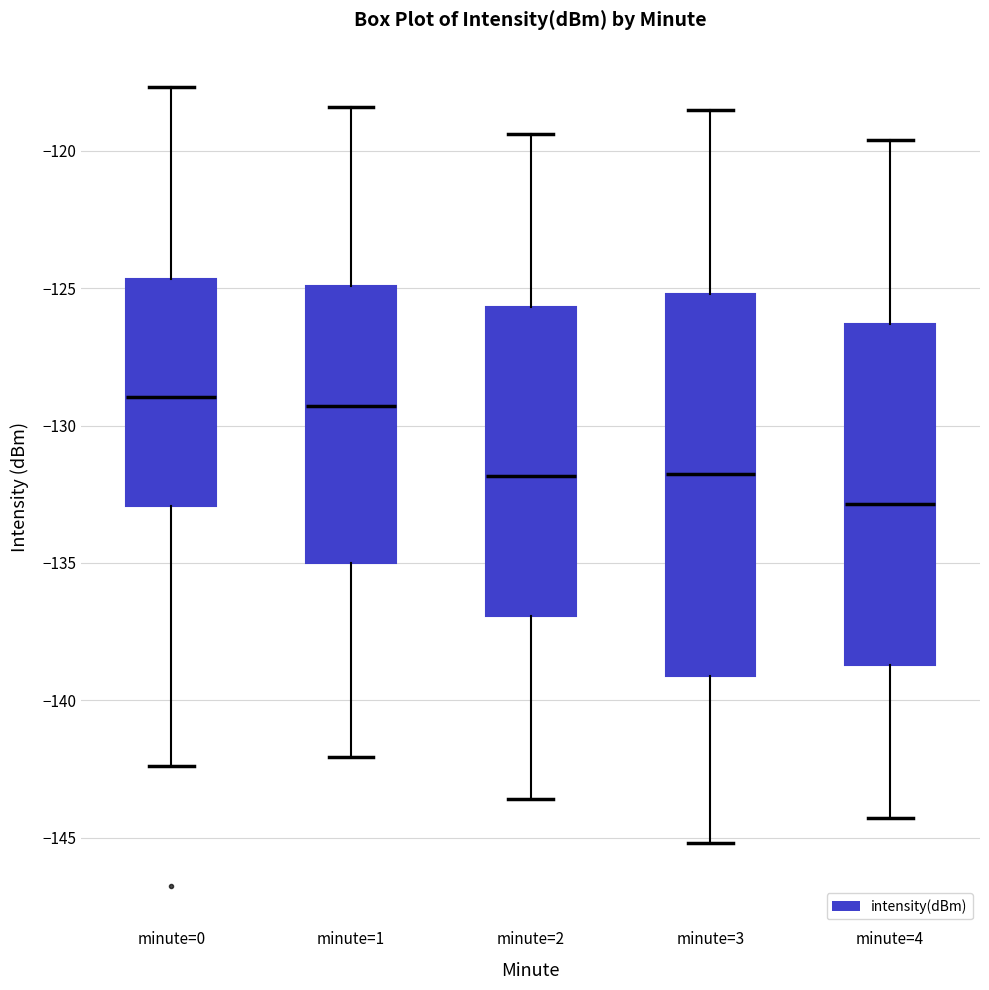

Reading left to right, read every box against the y-axis: the position of its median line, the range the box covers, and the ends of its whiskers. The values are not printed on the chart, so give them approximately, as read against the axis.

minute=0: median -129.0, box -133.0 to -124.5, whiskers -142.5 to -117.5
minute=1: median -129.5, box -135.0 to -125.0, whiskers -142.0 to -118.5
minute=2: median -132.0, box -137.0 to -125.5, whiskers -143.5 to -119.5
minute=3: median -131.5, box -139.0 to -125.0, whiskers -145.0 to -118.5
minute=4: median -133.0, box -138.5 to -126.5, whiskers -144.5 to -119.5